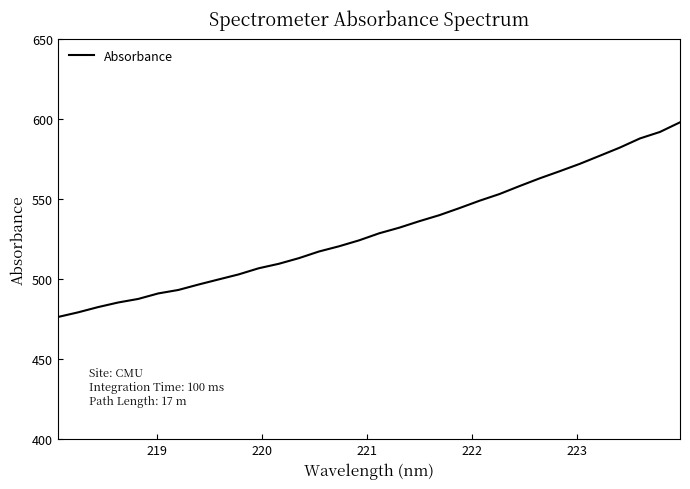

What is the maximum value shown in the chart?

597.7